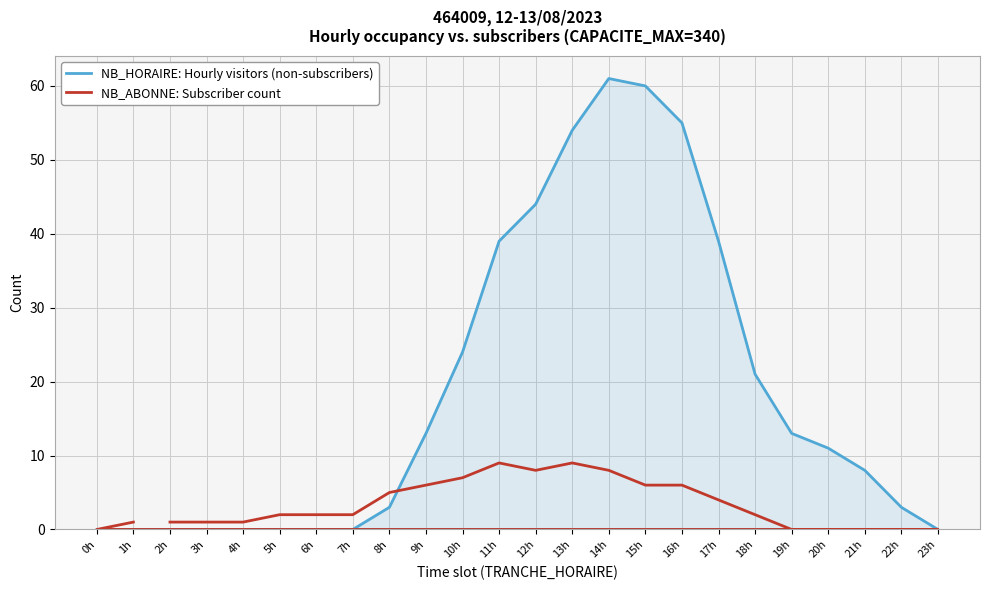

Which category has the lowest value in the NB_ABONNE: Subscriber count series?

19h